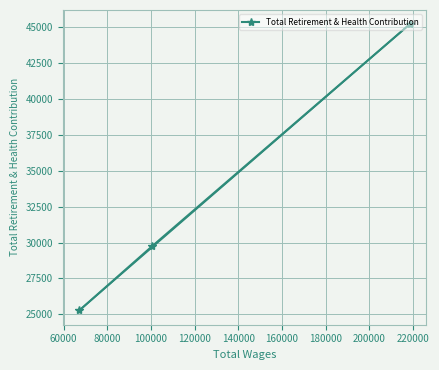

What is the greatest value displayed?

45221